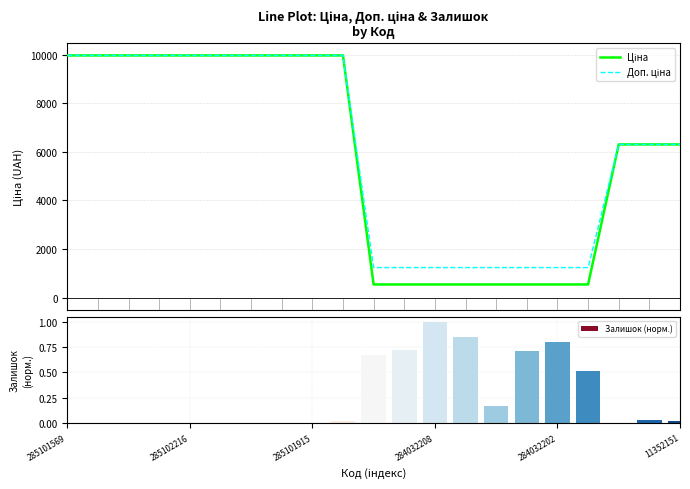

What are all the series names shown in the legend?

Ціна, Доп. ціна, Залишок (норм.)